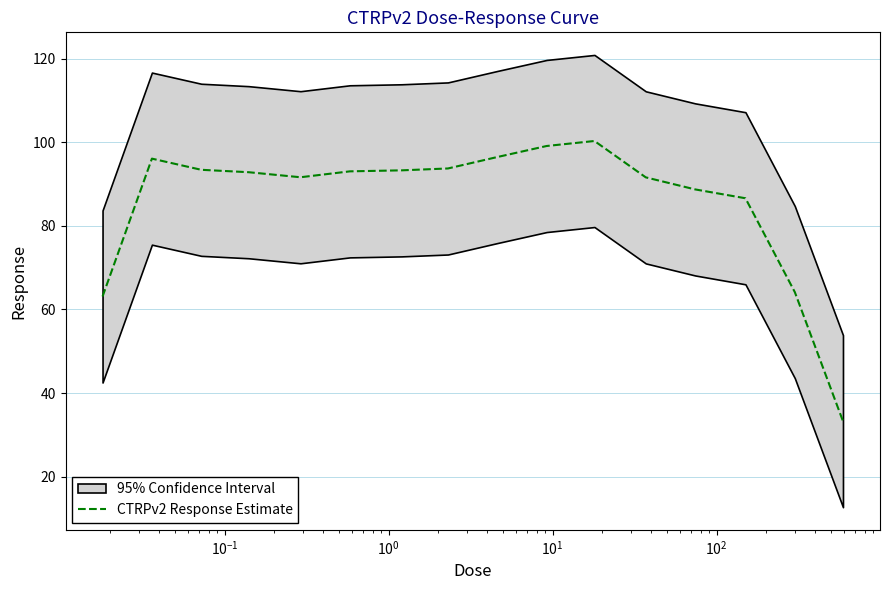

What is the highest value of the CTRPv2 Response Estimate series?

100.3